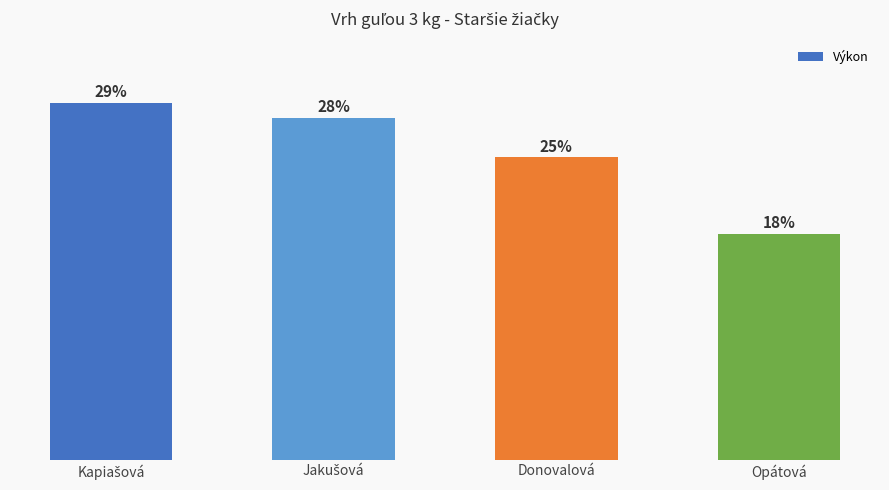

Where is the data nearest to the value 8?

Donovalová